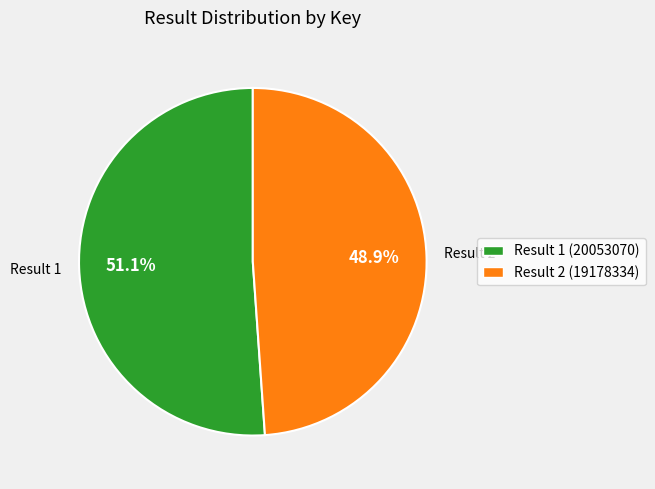

Combined, what portion of the pie is Result 2 (19178334) and Result 1 (20053070)?

100.0%